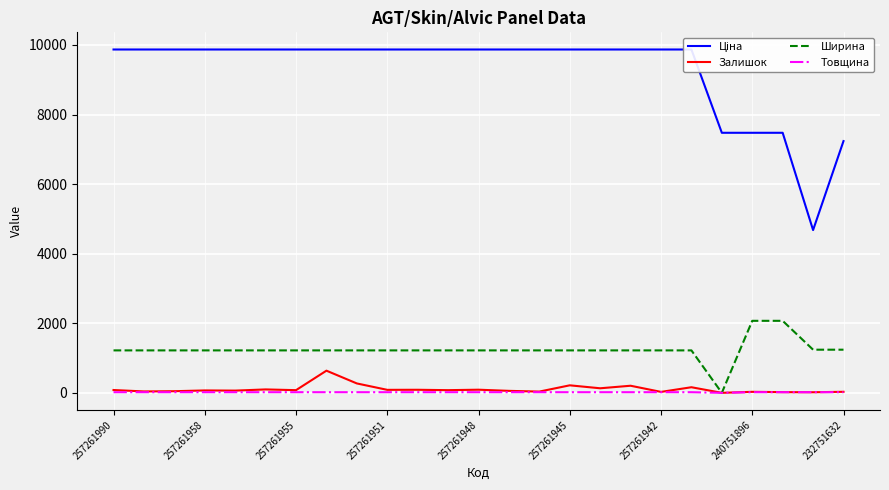

True or false: Товщина has more than 2 points higher than both neighbors.

False